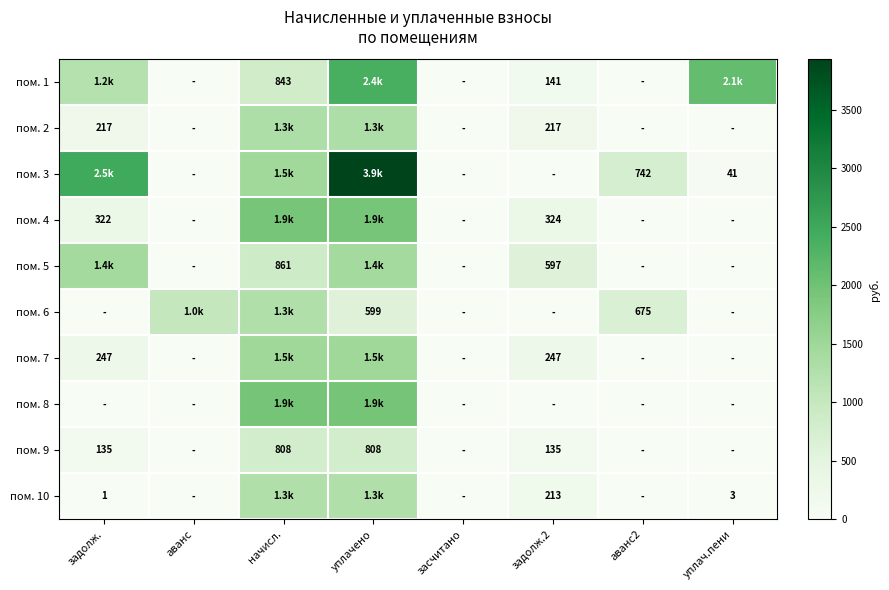

What is the approximate value of пом. 4 at уплачено?

1930.0